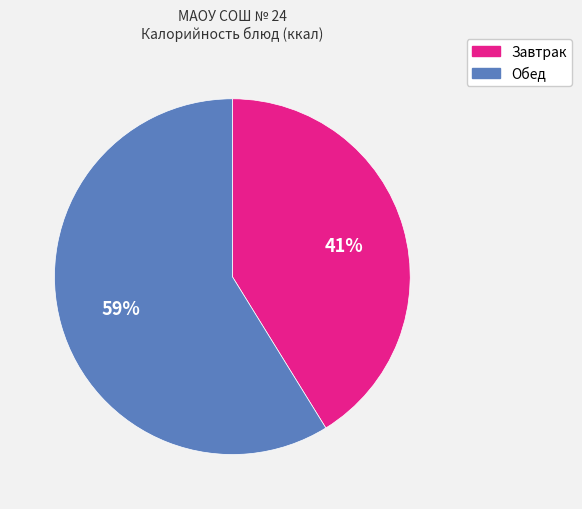

To the nearest percent, what is the difference between the largest and smallest slice percentages?

18%